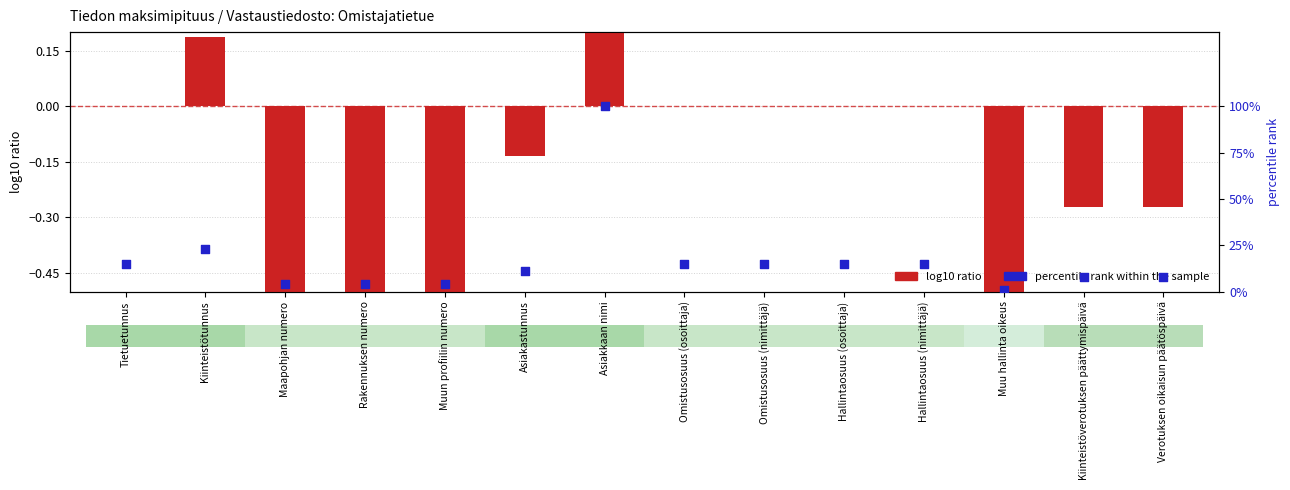

Which series reaches the maximum Y coordinate?

percentile rank within the sample